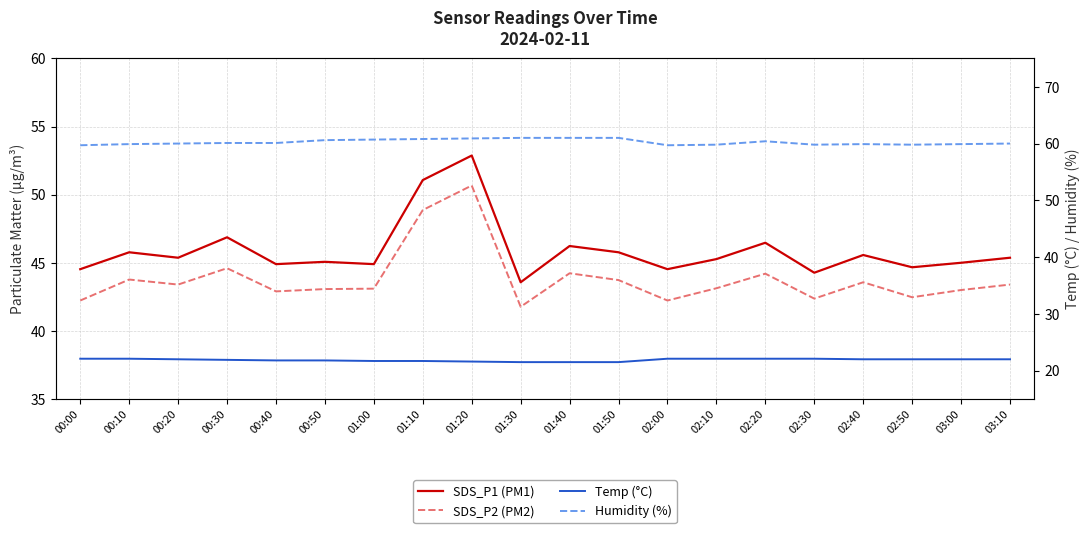

Reading left to right, what are all the values shown in this chart?

SDS_P1 (PM1): 44.5	45.8	45.4	46.9	44.9	45.1	44.9	51.1	52.9	43.6	46.2	45.8	44.5	45.3	46.5	44.3	45.6	44.7	45.0	45.4
SDS_P2 (PM2): 42.2	43.8	43.4	44.6	42.9	43.1	43.1	48.9	50.7	41.8	44.2	43.7	42.2	43.1	44.2	42.4	43.6	42.5	43.0	43.4
Temp (°C): 22.1	22.1	22.0	21.9	21.8	21.8	21.7	21.7	21.6	21.5	21.5	21.5	22.1	22.1	22.1	22.1	22.0	22.0	22.0	22.0
Humidity (%): 59.7	59.9	60.0	60.1	60.1	60.6	60.7	60.8	60.9	61.0	61.0	61.0	59.7	59.8	60.4	59.8	59.9	59.8	59.9	60.0